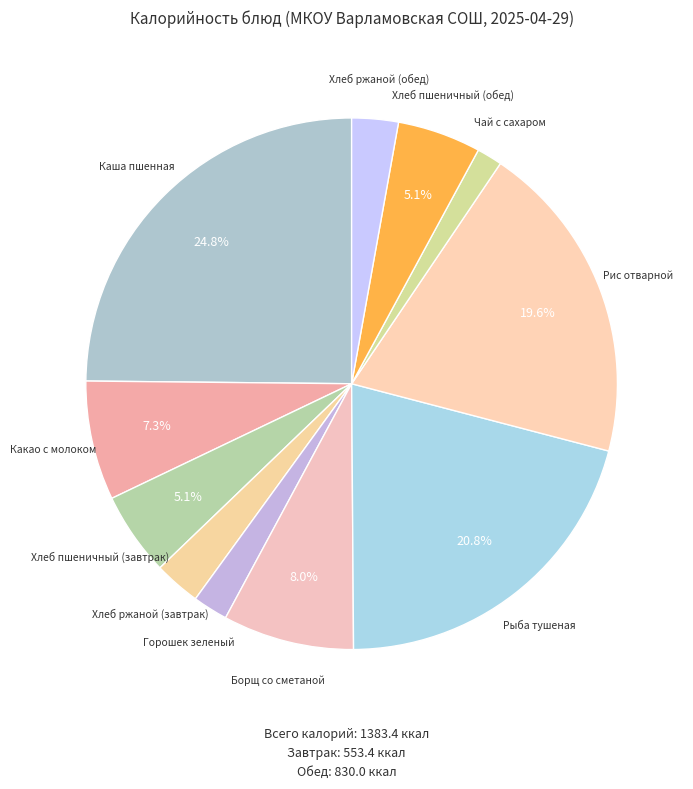

How many segments does this pie chart have?

11